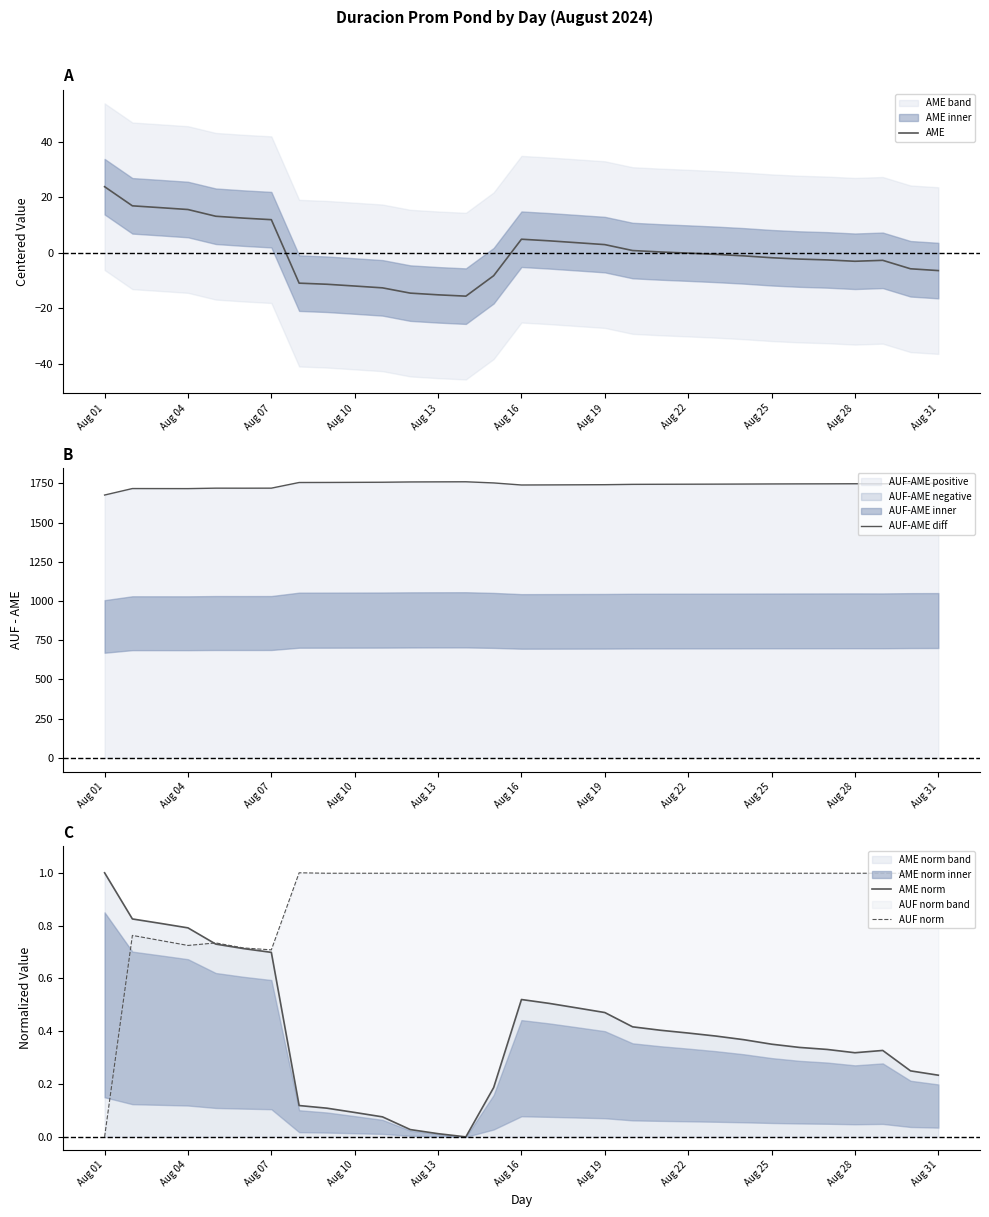

What is the difference between the maximum and minimum values in the AME series?

39.4